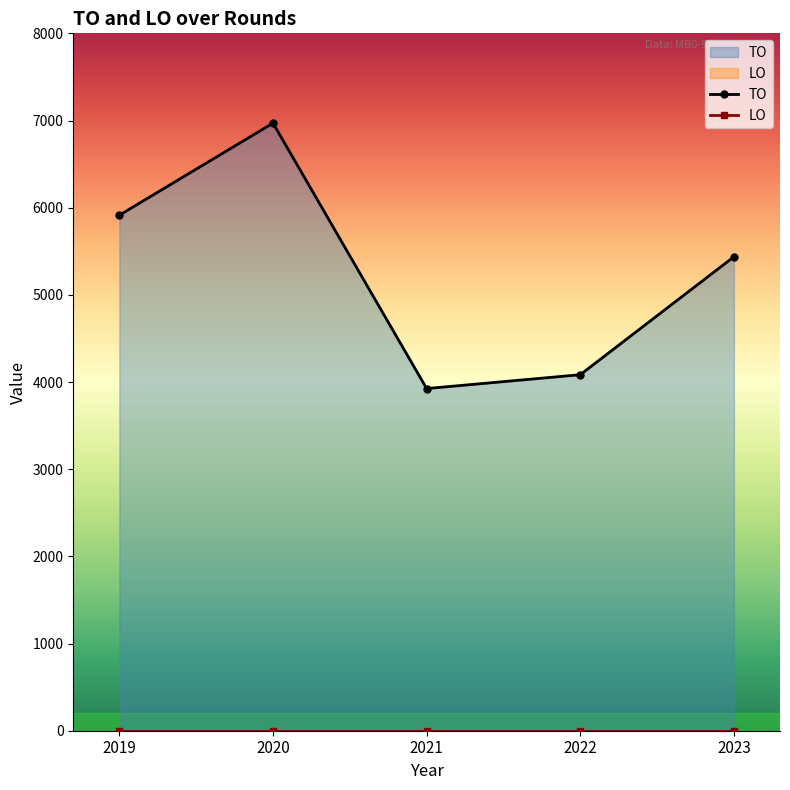

True or false: LO and TO intersect in this chart.

False